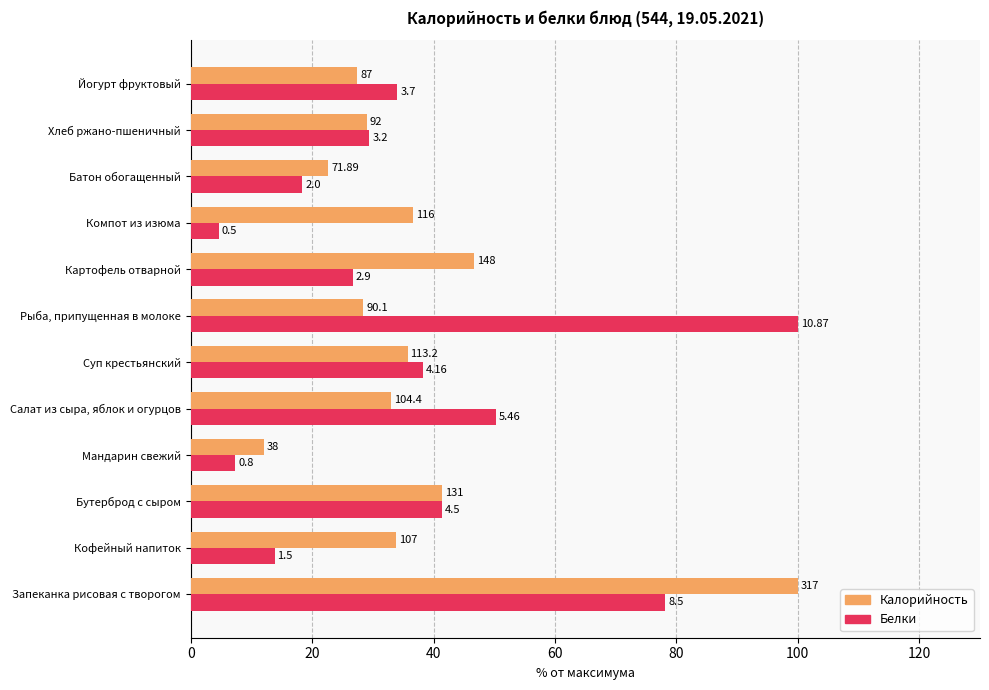

At how many categories does at least one series exceed 96?

2